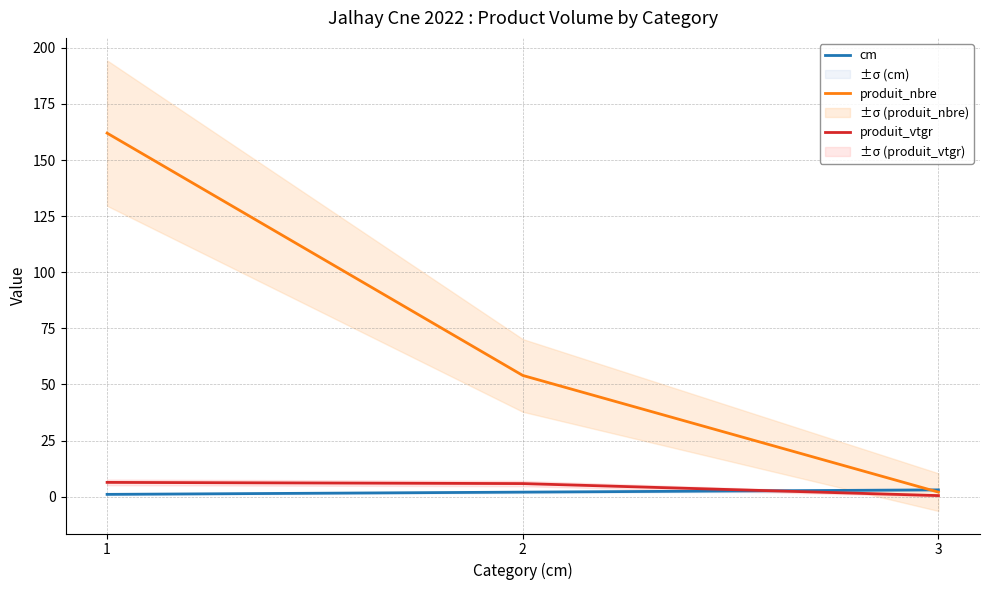

At which label is cm closest to 2?

2